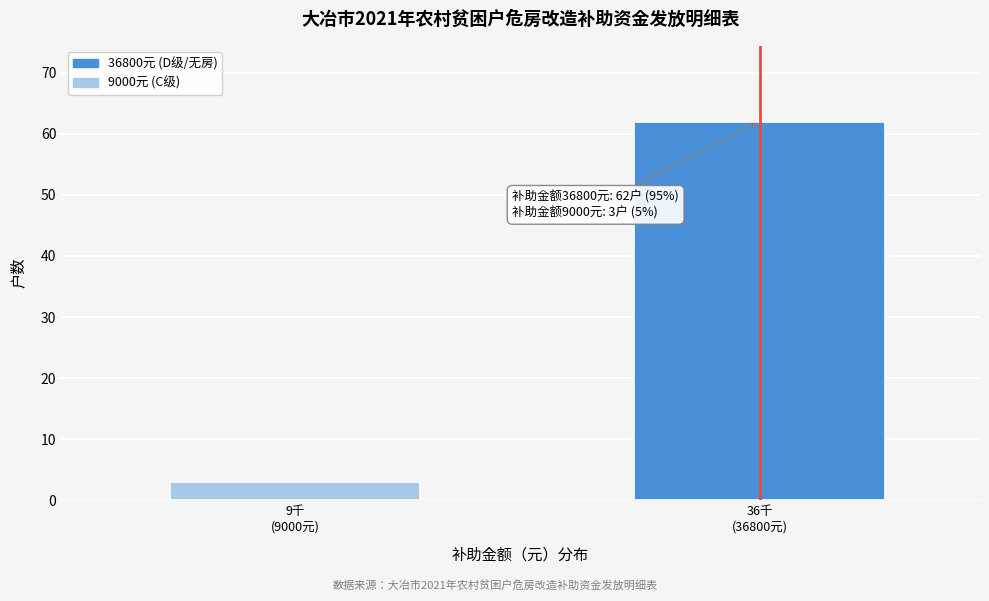

Reading right to left, extract all data points from this chart.

62	3